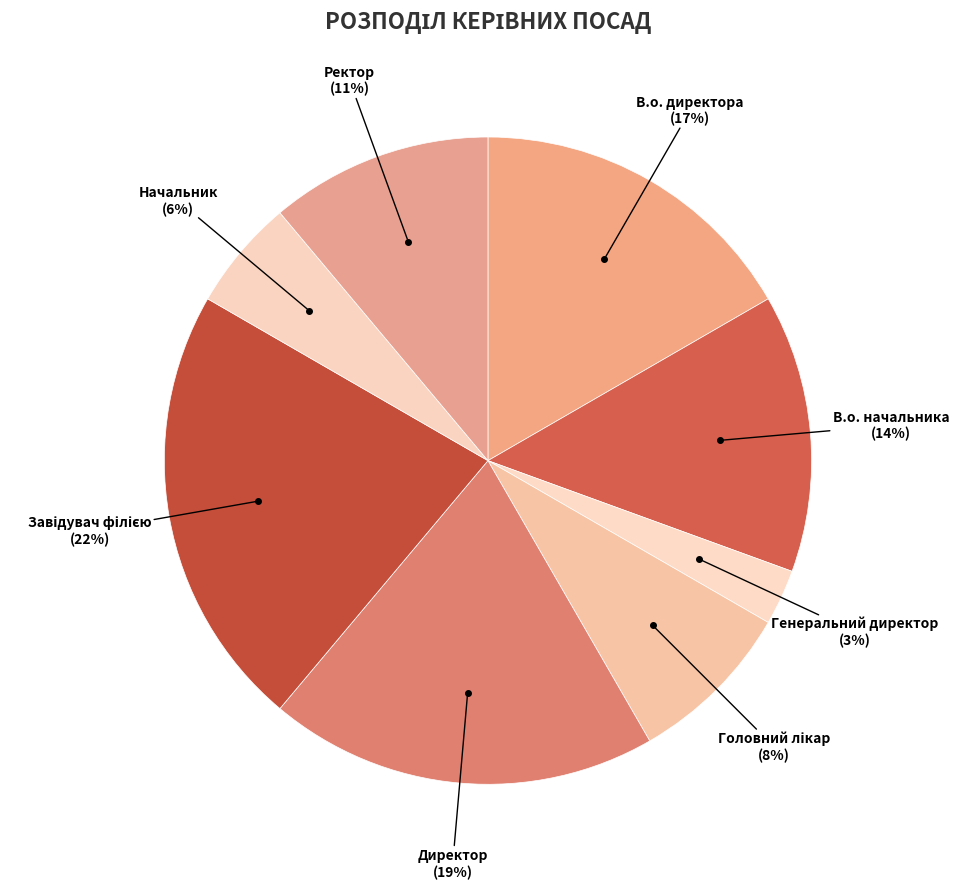

Combined, do Ректор and В.о. директора account for over 50%?

No